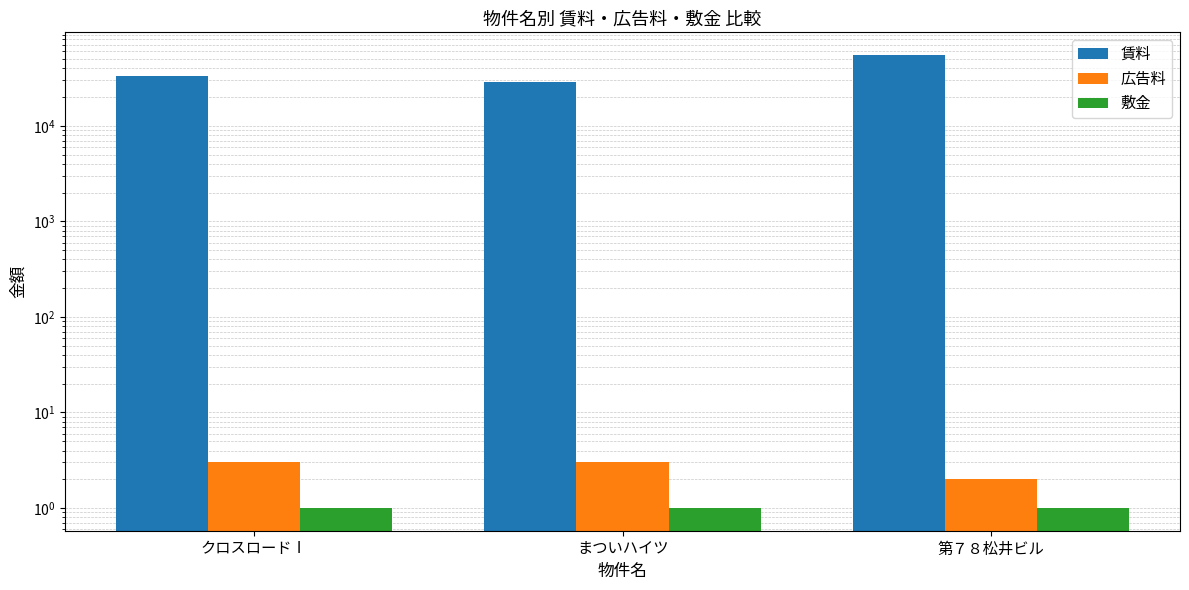

What is the label of the 3rd bar from the left?

第７８松井ビル